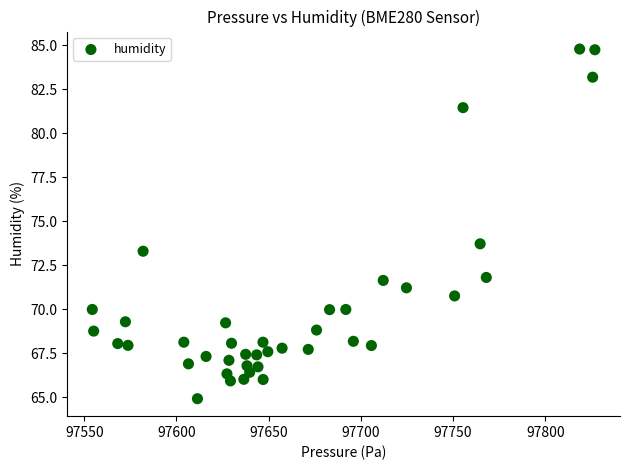

What is the range of X values (max minus min)?

272.6